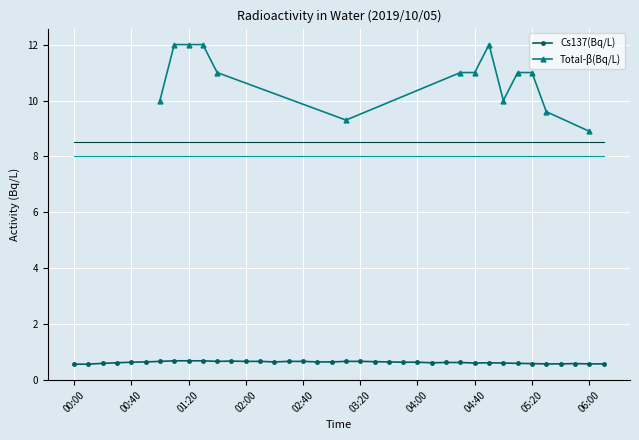

What is the sum of the values at 03:20 and 01:30?

1.4